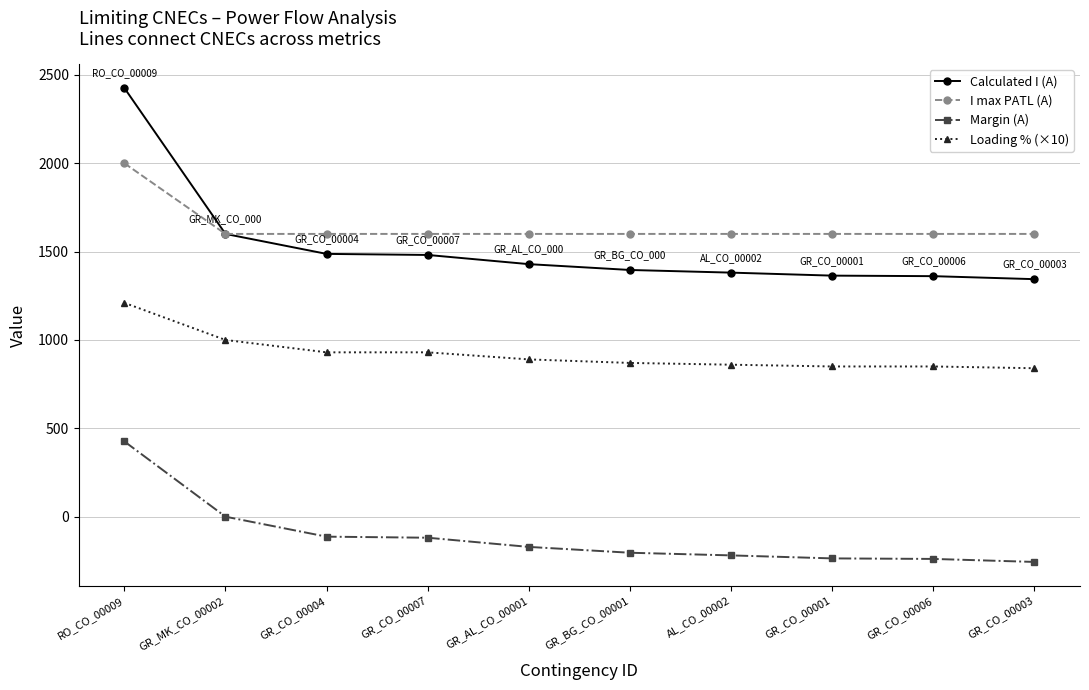

The Margin (A) series shows -113 at GR_CO_00004. True or false?

True